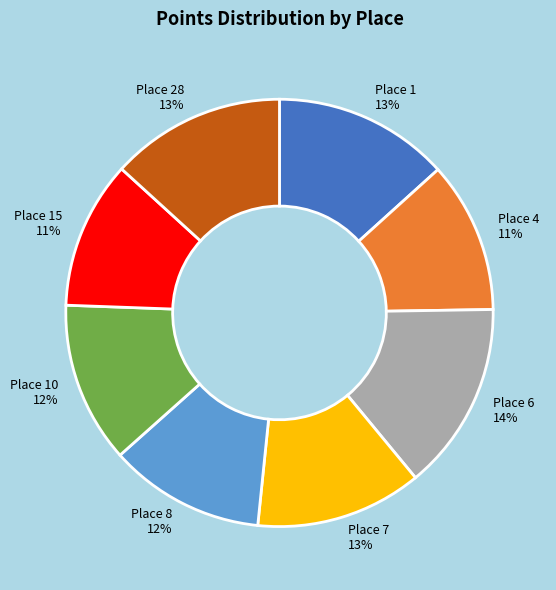

The Place 1 13% slice represents 13% of the pie. True or false?

True